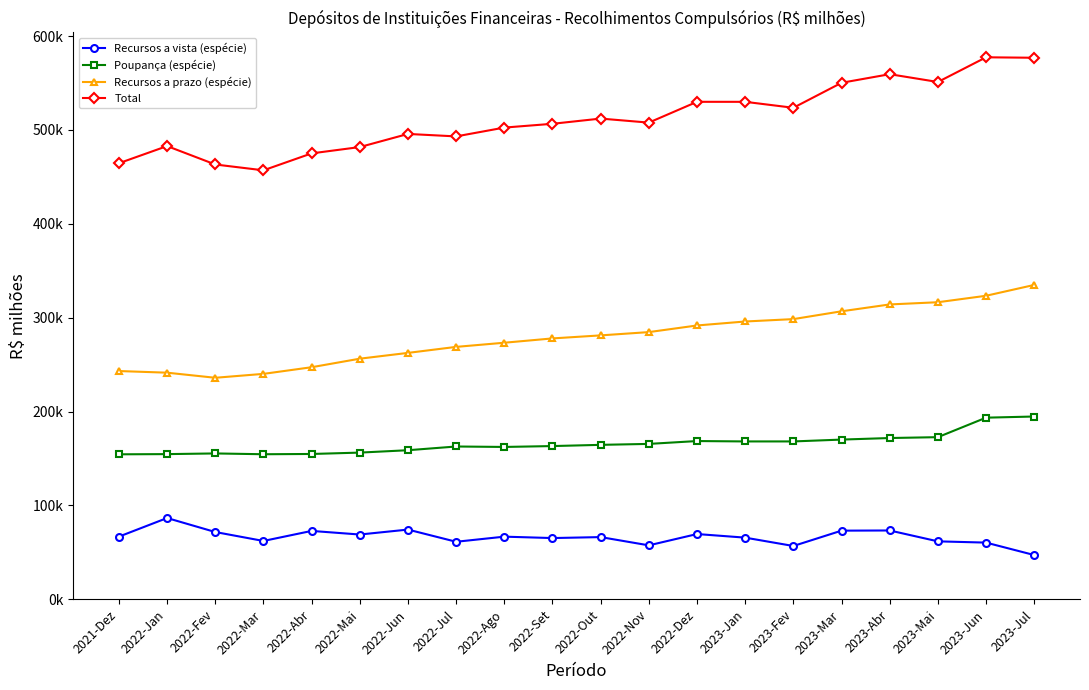

What is the maximum value for Recursos a prazo (espécie)?

334913.0